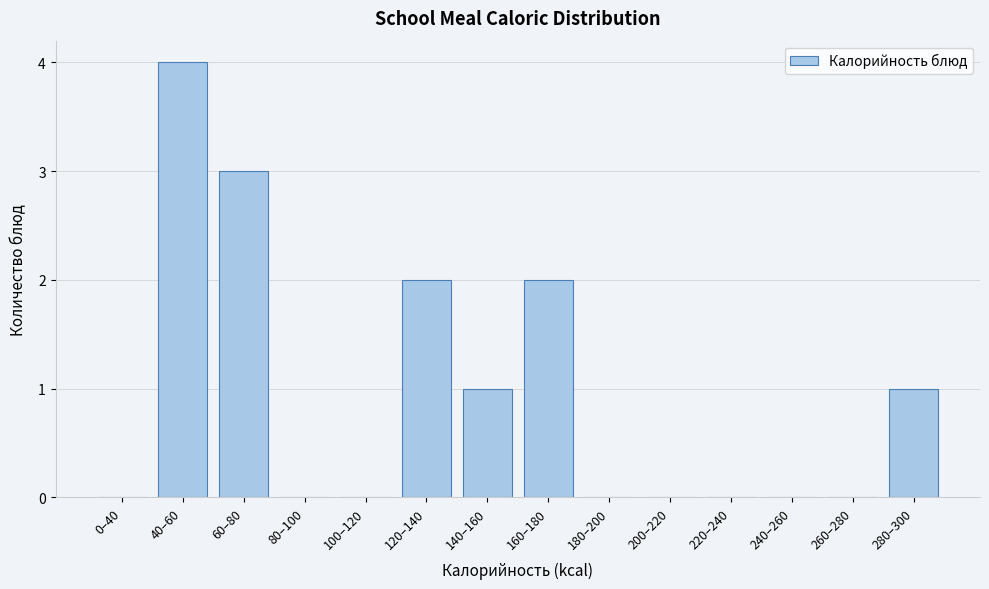

Reading left to right, list all the values displayed in this chart.

0–40=0	40–60=4	60–80=3	80–100=0	100–120=0	120–140=2	140–160=1	160–180=2	180–200=0	200–220=0	220–240=0	240–260=0	260–280=0	280–300=1